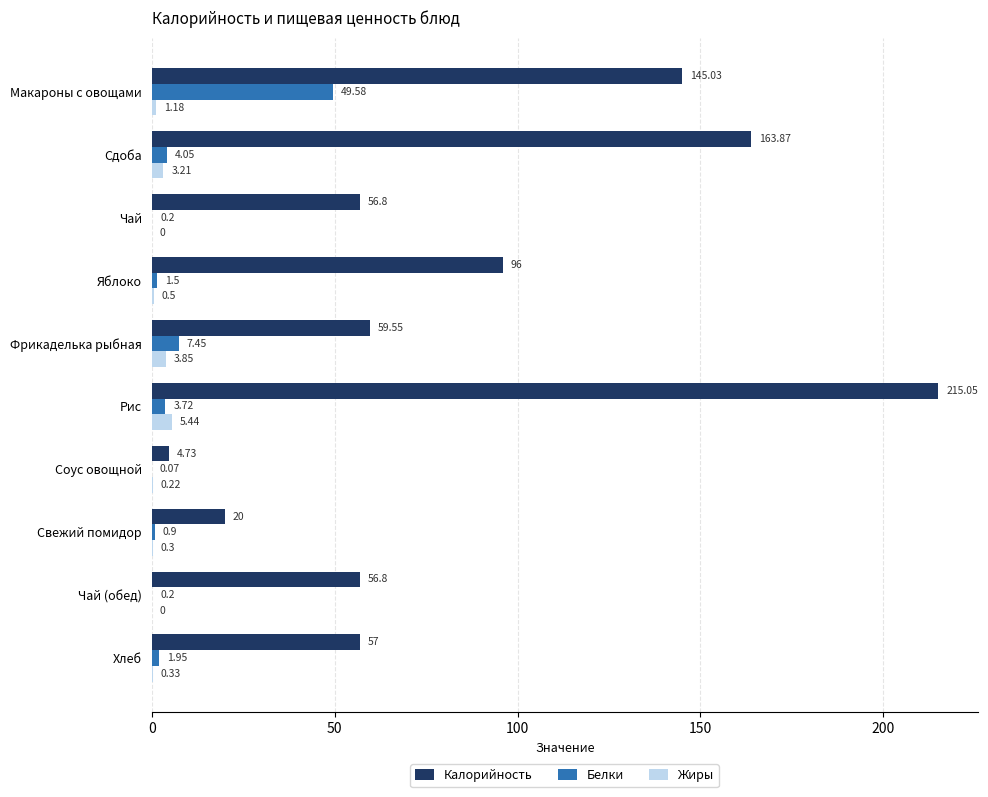

Which series has the widest spread of values?

Калорийность